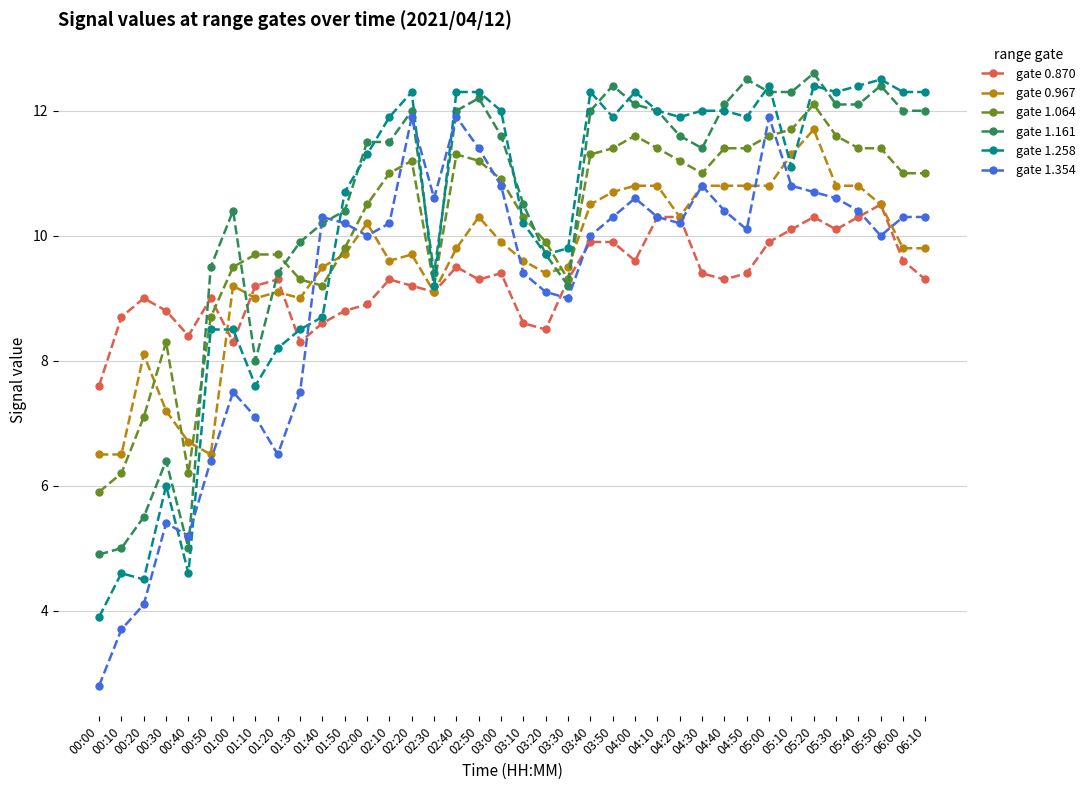

Where is the first local minimum for gate 1.354?

00:40